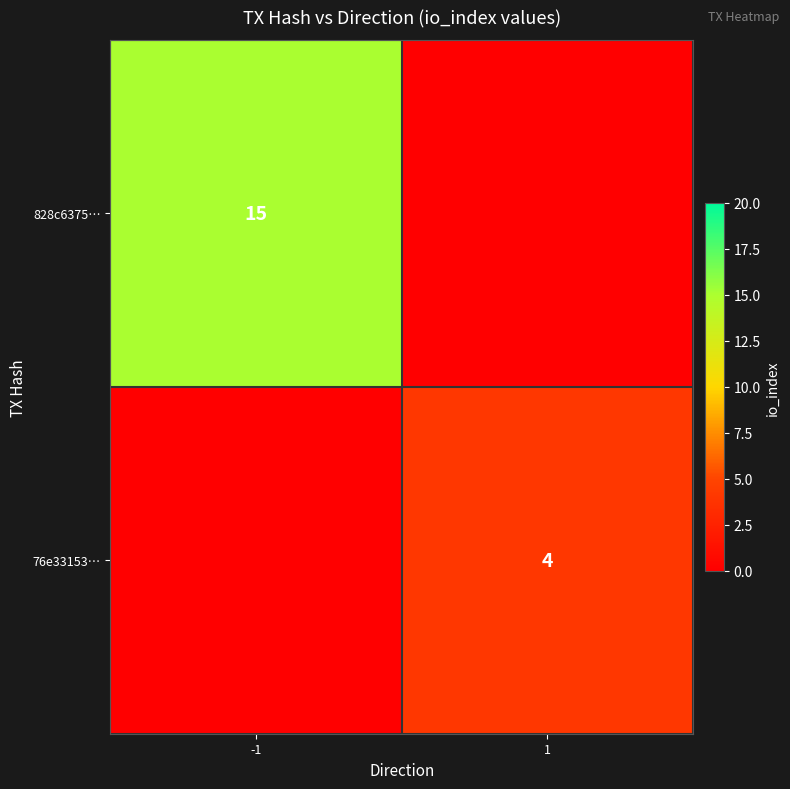

Is the value of 76e33153… at 1 greater than the value of 828c6375… at -1?

No